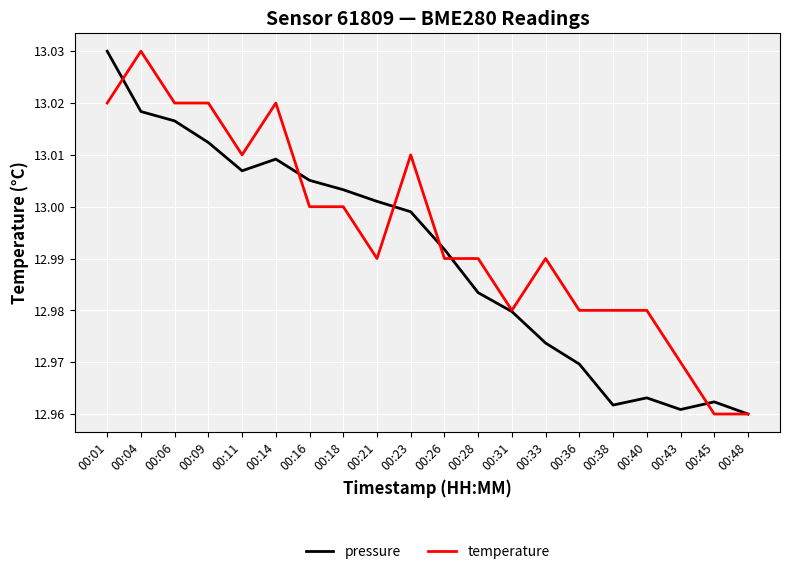

Is it true that pressure equals 7.5 at 00:28?

False